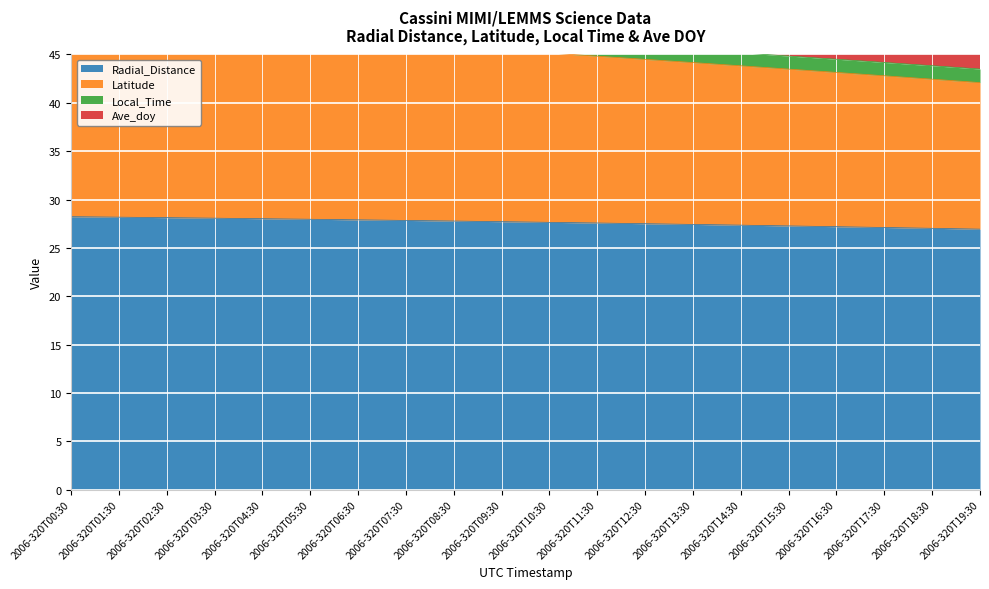

Between 2006-320T07:30 and 2006-320T00:30, which is larger?

2006-320T00:30